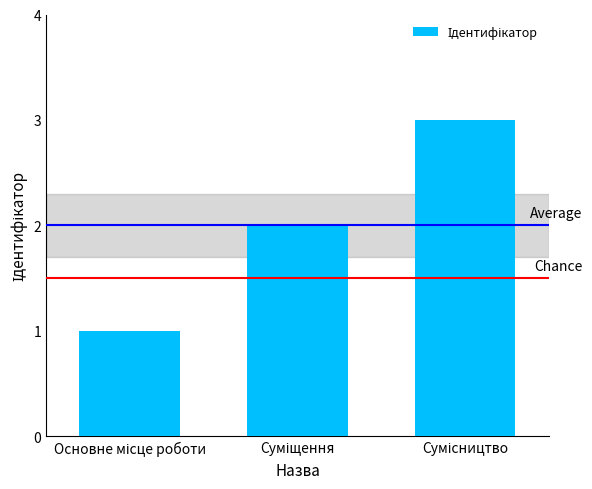

What is the sum of all values?

6